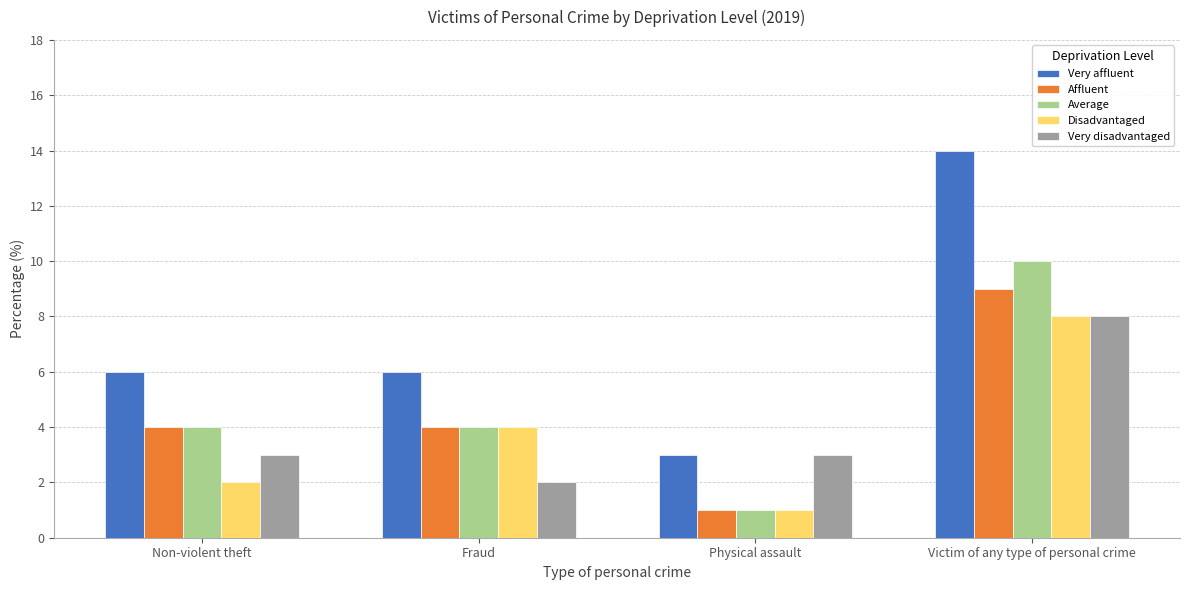

Reading right to left, transcribe all the data shown in this chart.

Very affluent: Victim of any type of personal crime=14	Physical assault=3	Fraud=6	Non-violent theft=6
Affluent: Victim of any type of personal crime=9	Physical assault=1	Fraud=4	Non-violent theft=4
Average: Victim of any type of personal crime=10	Physical assault=1	Fraud=4	Non-violent theft=4
Disadvantaged: Victim of any type of personal crime=8	Physical assault=1	Fraud=4	Non-violent theft=2
Very disadvantaged: Victim of any type of personal crime=8	Physical assault=3	Fraud=2	Non-violent theft=3